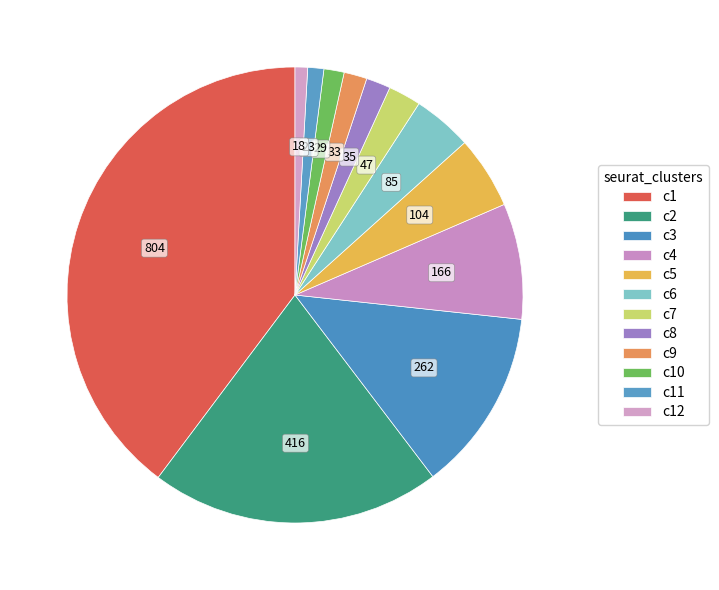

Is there a majority slice in this chart?

No